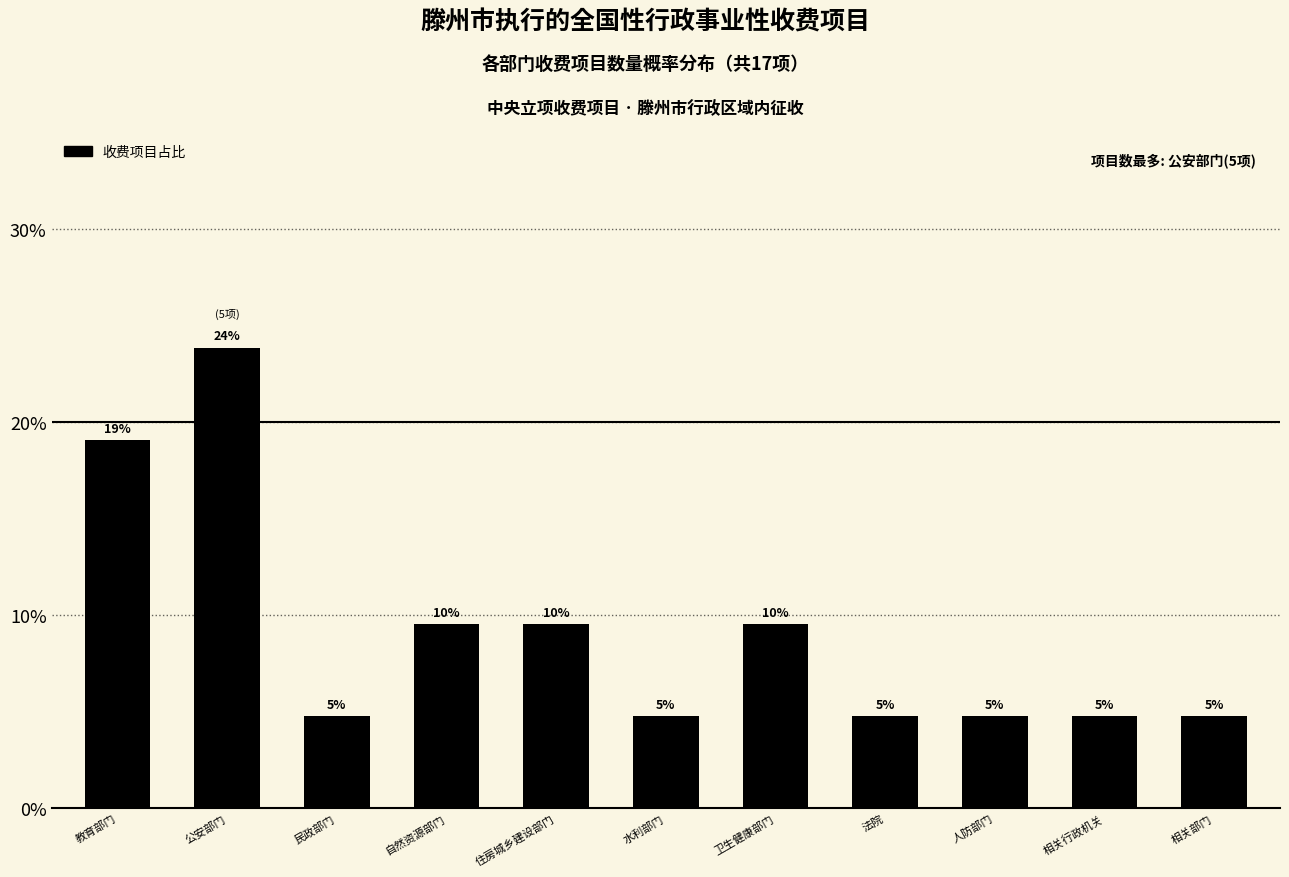

Does the chart contain any negative values?

No